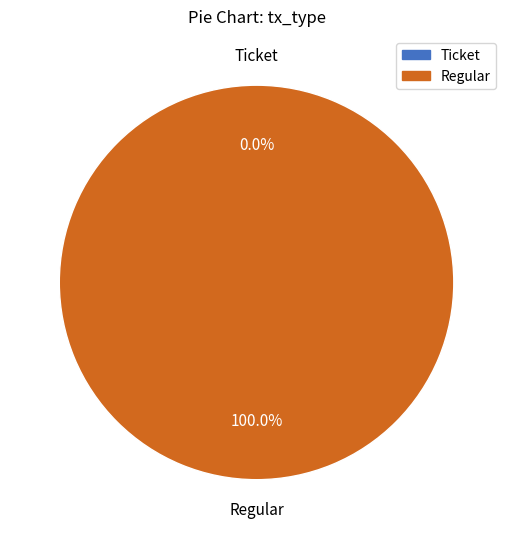

To the nearest percent, what is the difference between the Ticket and Regular slice percentages?

100%